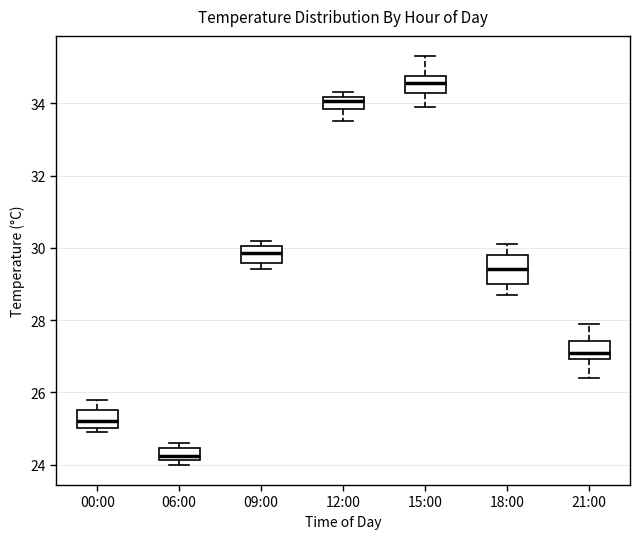

Where does the median line of the box for 00:00 sit on the y-axis? The values are not printed on the chart, so give them approximately, as read against the axis.

25.2